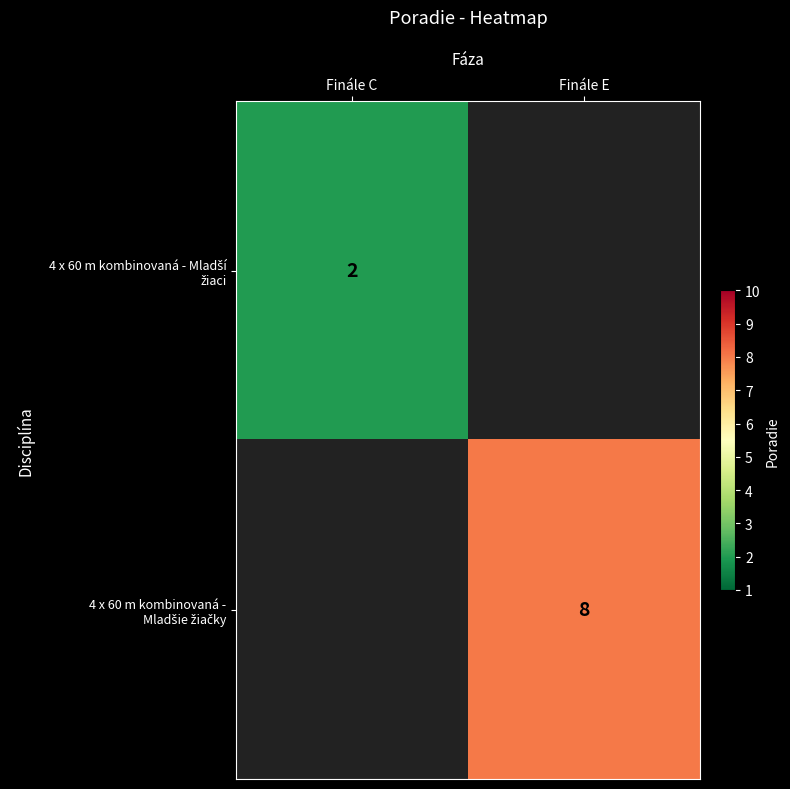

What is the greatest value displayed?

8.0